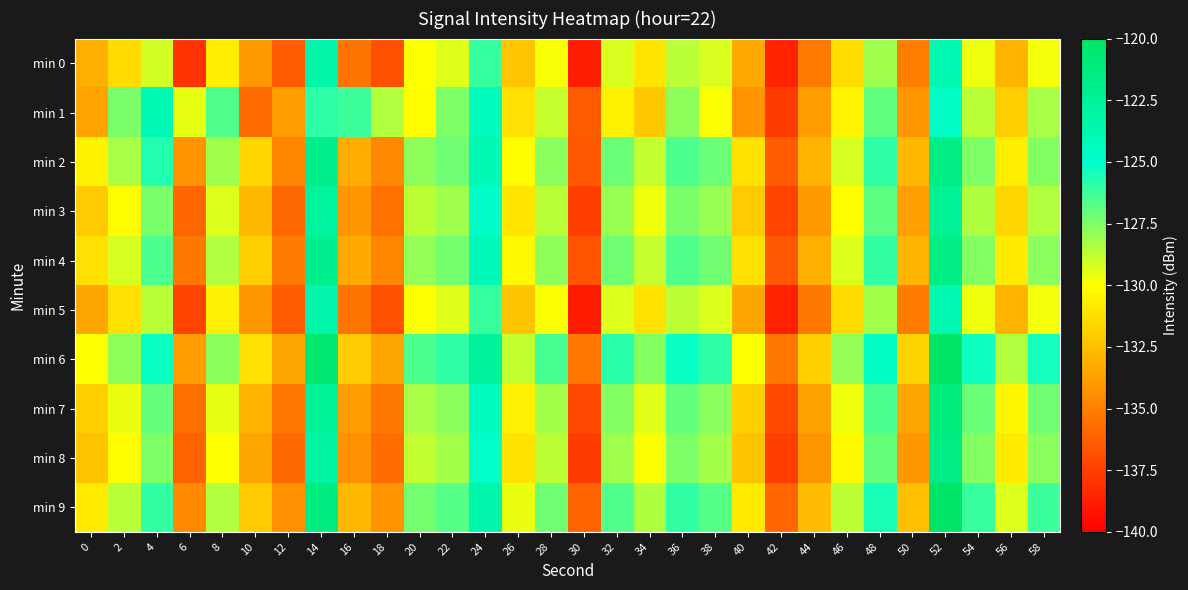

Which label corresponds to the largest value in the chart?

52